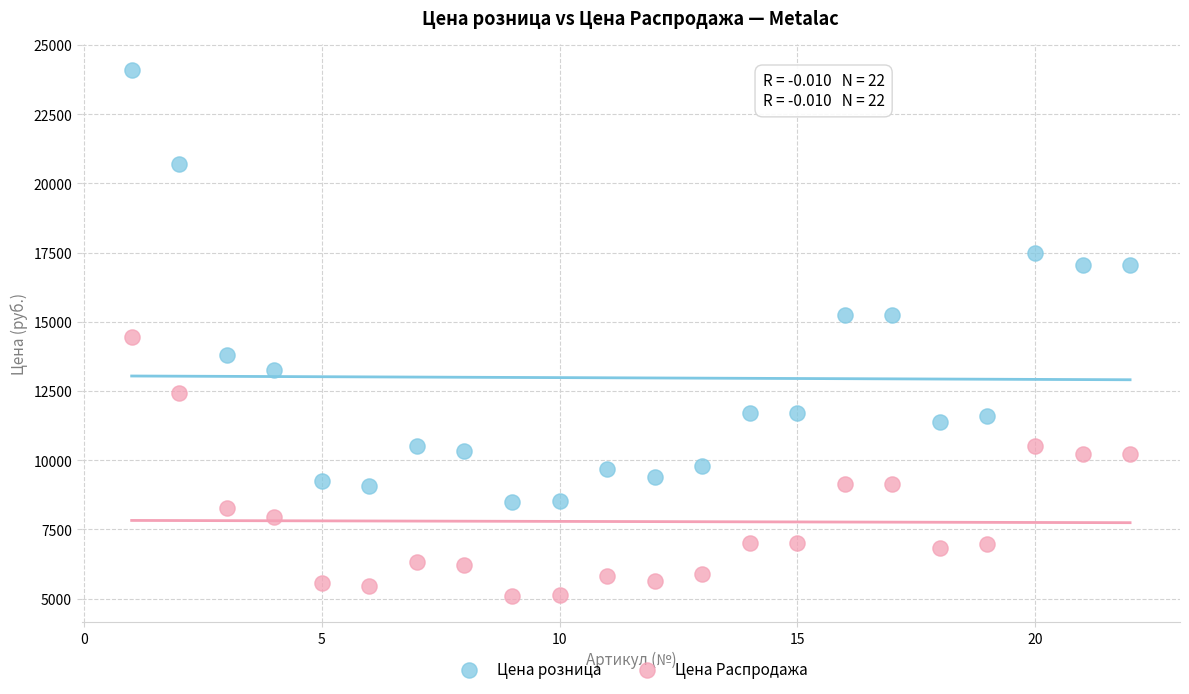

Across all data points, what is the range of X values (max minus min)?

21.0